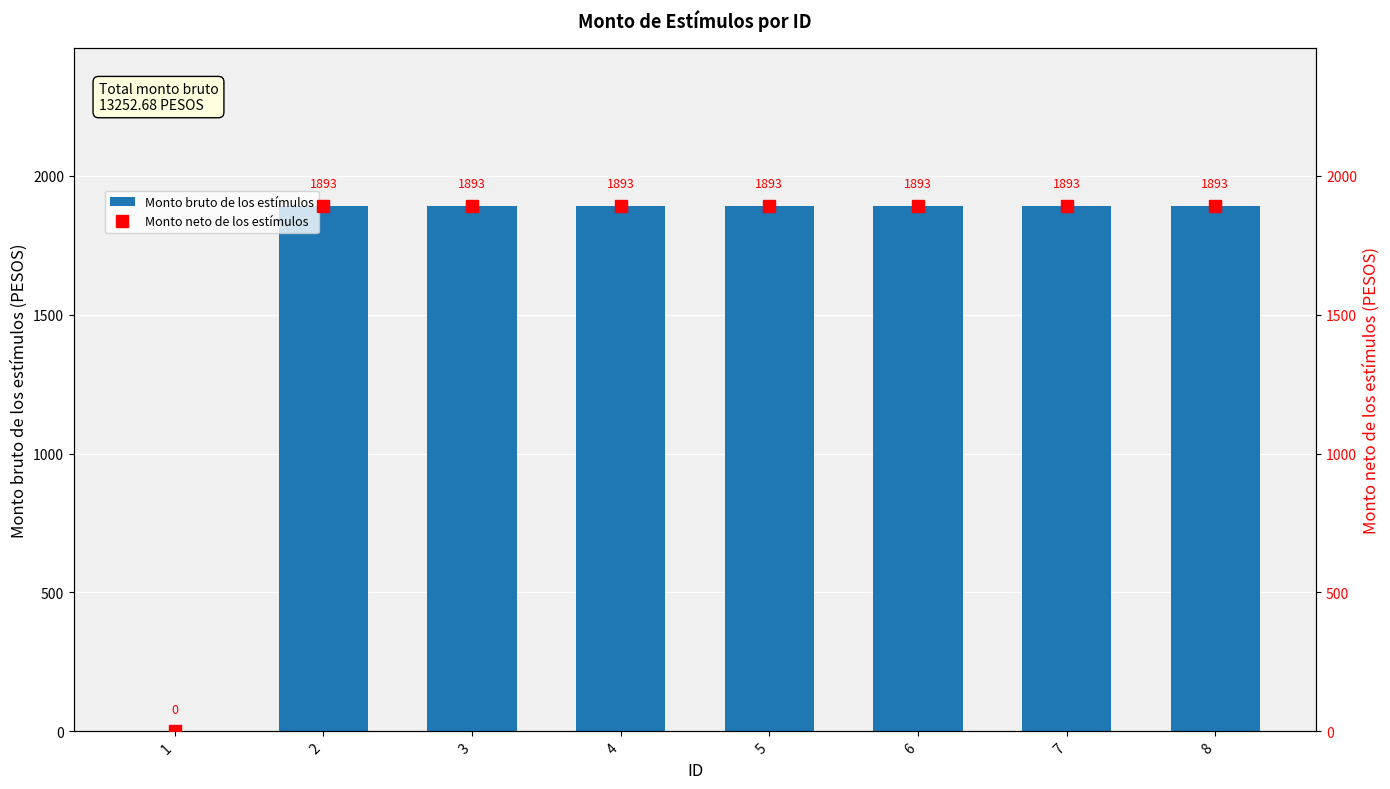

Rank the series by their maximum value, from lowest to highest.

Monto bruto de los estímulos, Monto neto de los estímulos